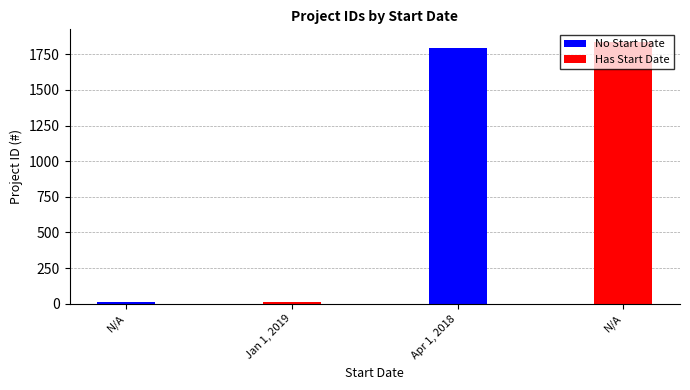

Which category has the lowest value in the Has Start Date series?

Jan 1, 2019